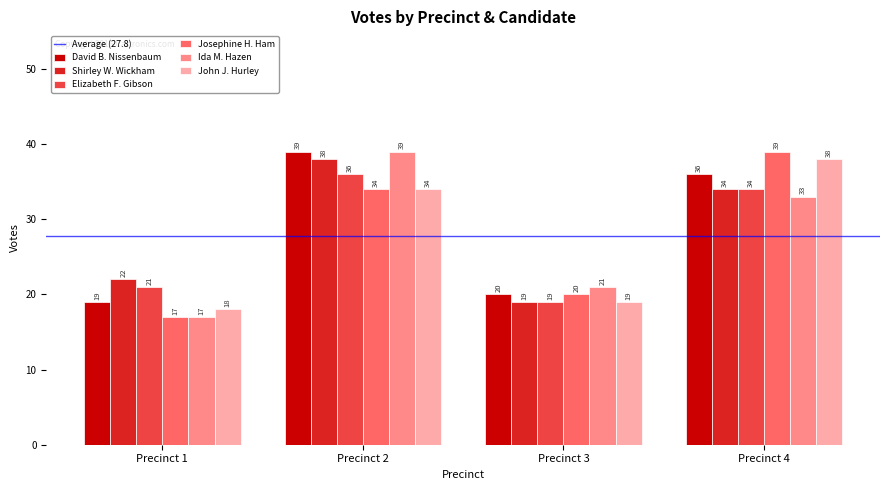

At how many categories does at least one series exceed 27?

2